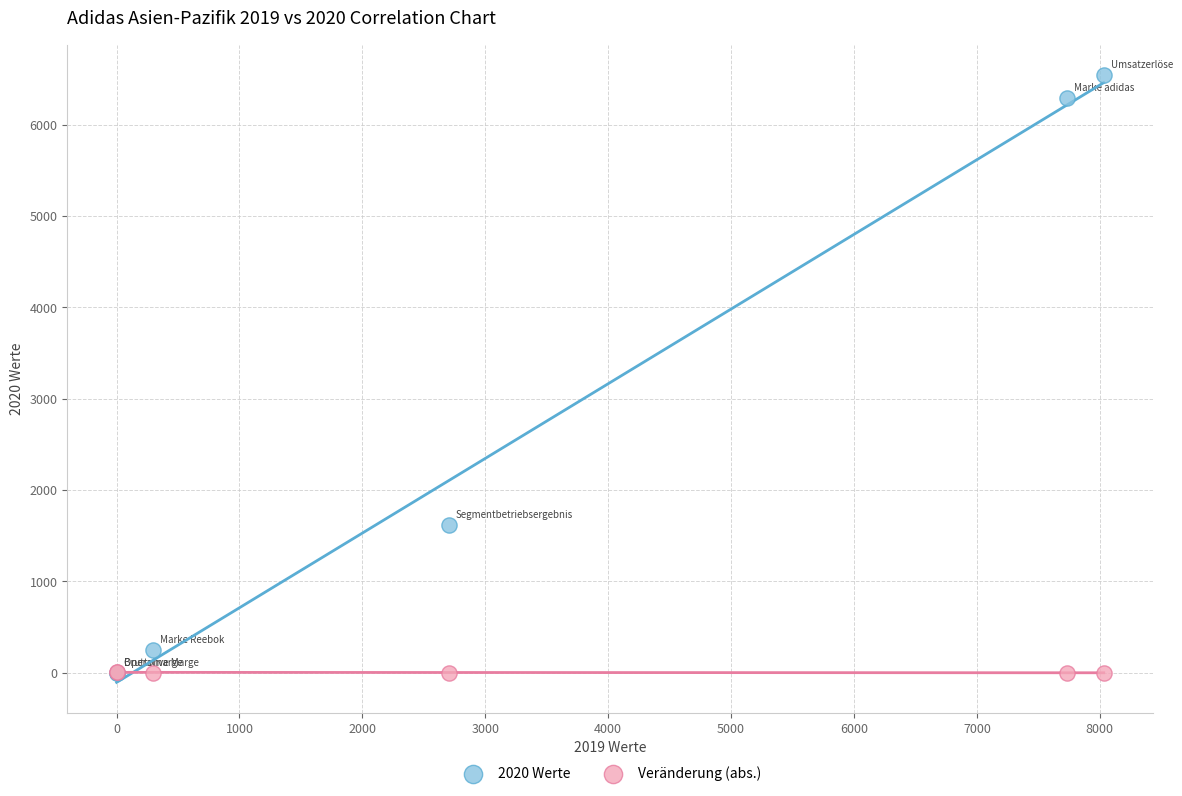

In the 2020 Werte series, what Y value is closest to 3273?

1617.0